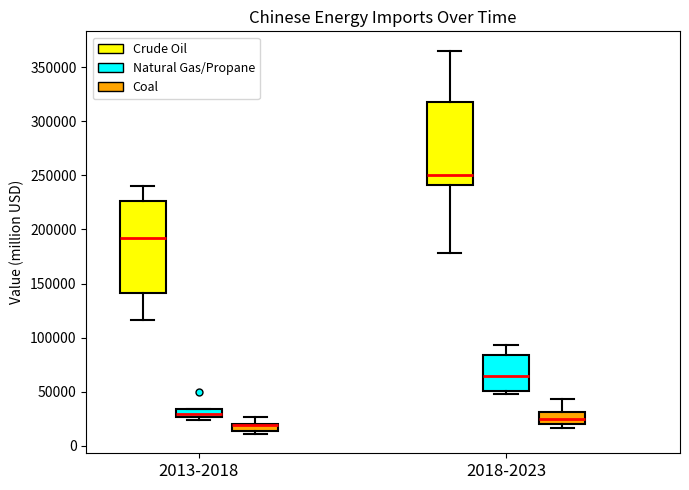

Where is the upper edge of the box for 2018-2023 (Coal) on the y-axis? The values are not printed on the chart, so give them approximately, as read against the axis.

30000